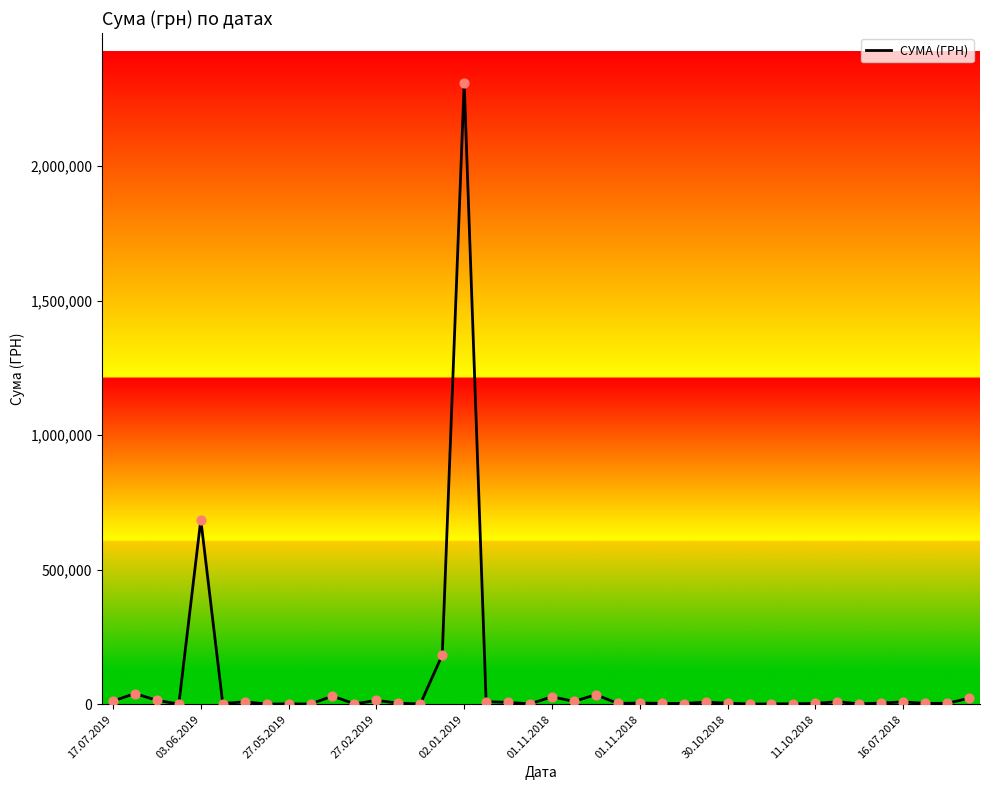

What is the maximum value shown in the chart?

2310253.5